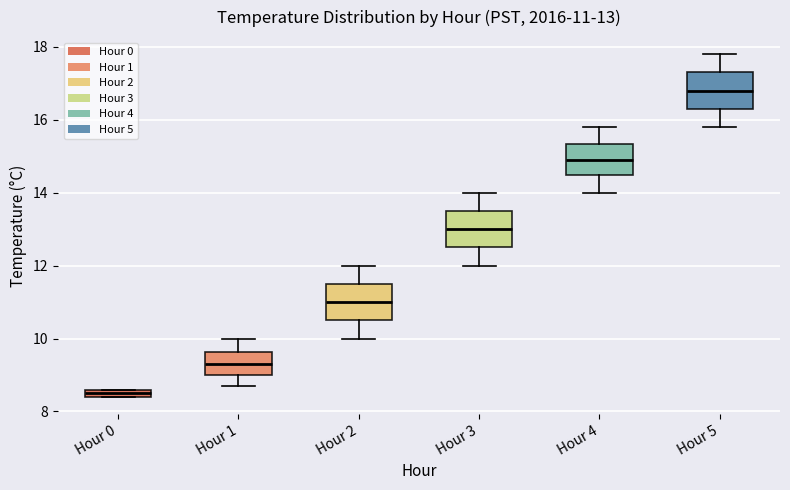

Which box's median line is the highest?

Hour 5